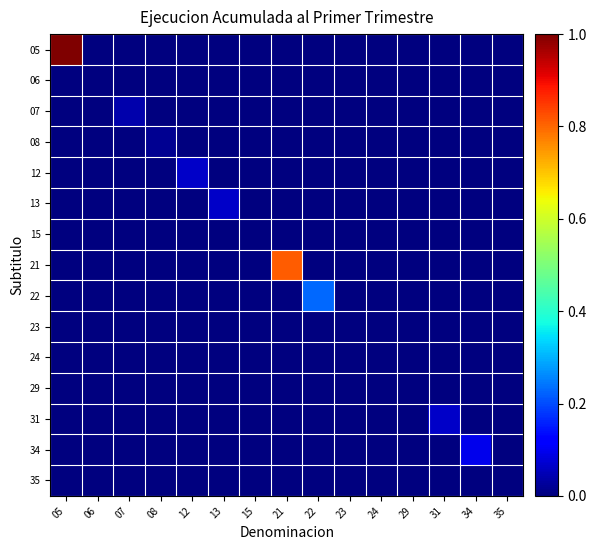

Count the number of data series in this chart.

15